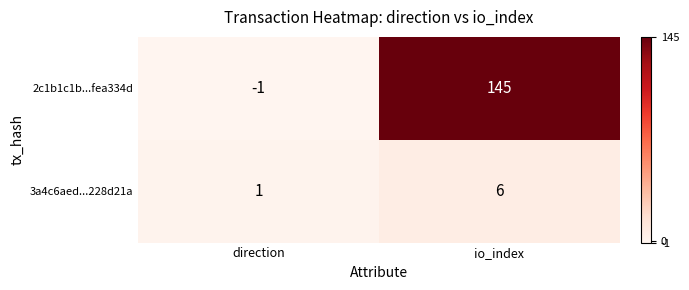

What is the difference between the maximum and minimum values in the 3a4c6aed...228d21a series?

5